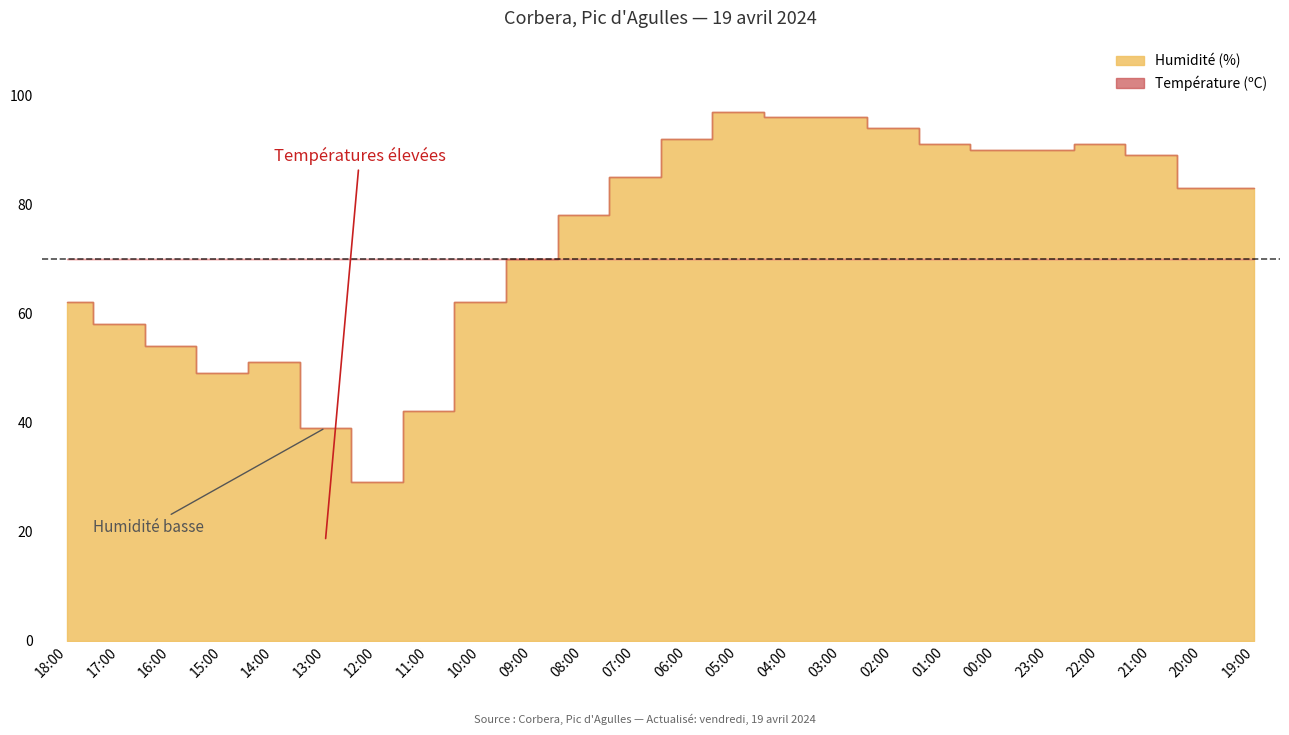

True or false: Température (ºC) and Humidité (%) intersect in this chart.

False